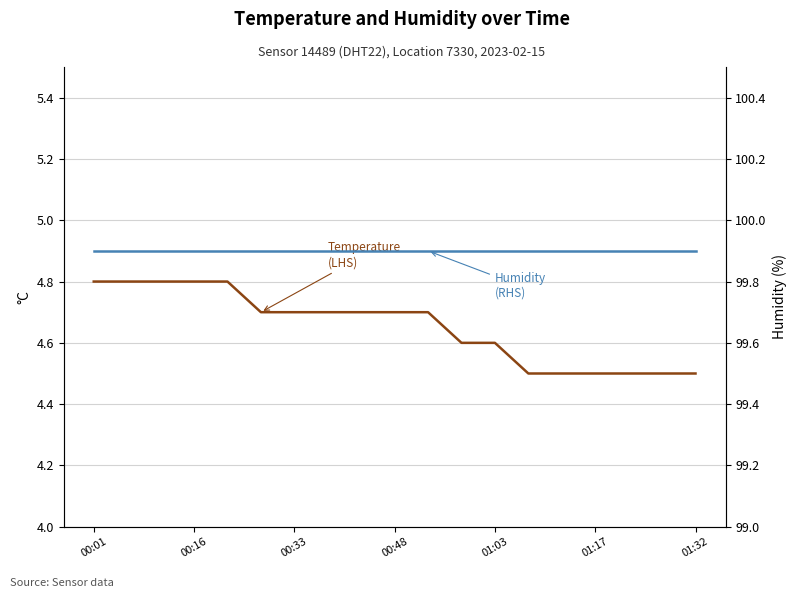

The value of Humidity (%) (RHS) at 11 is 99.9. True or false?

True